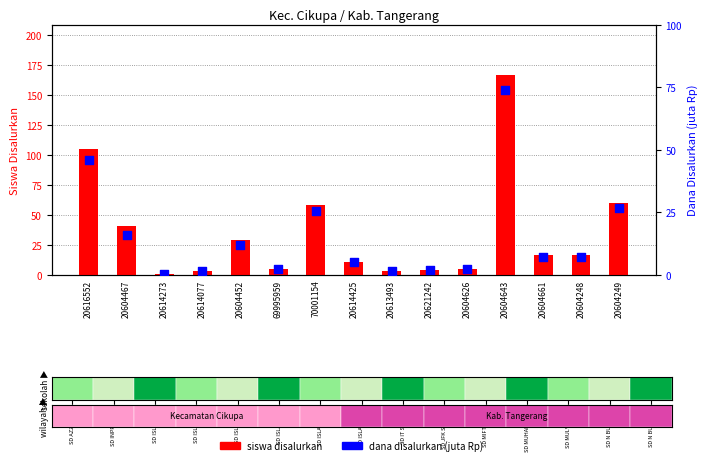

Which series has the largest Y range (max minus min)?

siswa disalurkan